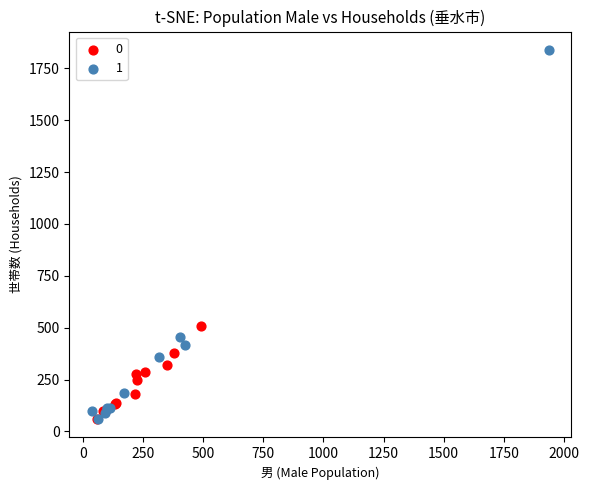

Which series contains the highest Y value?

1